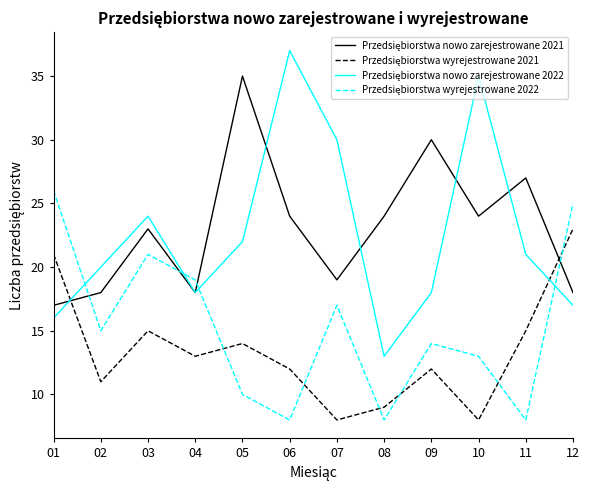

What is the difference between the highest and lowest values at 02?

9